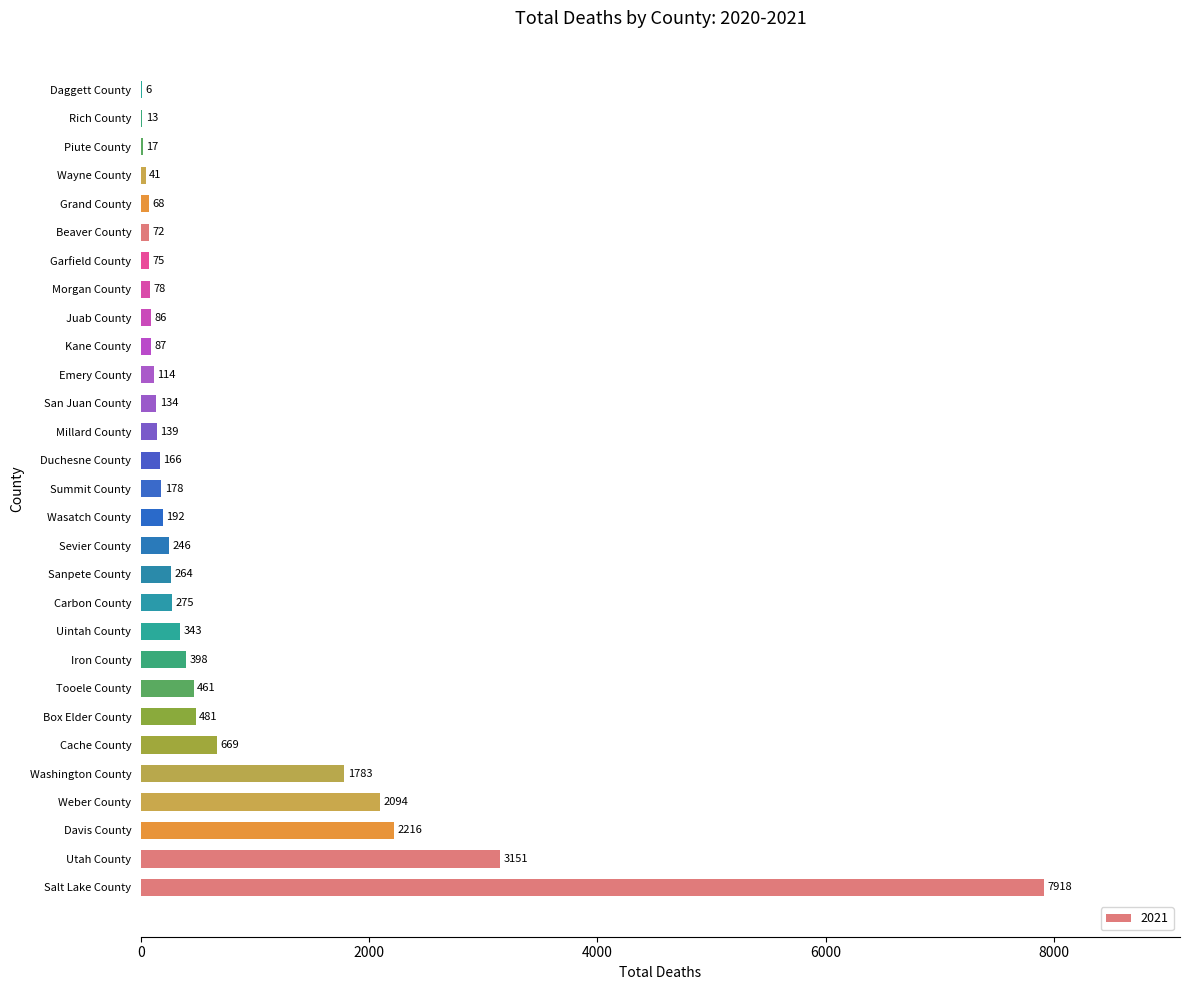

Approximately how many times larger is the value at Salt Lake County compared to Weber County?

3.8